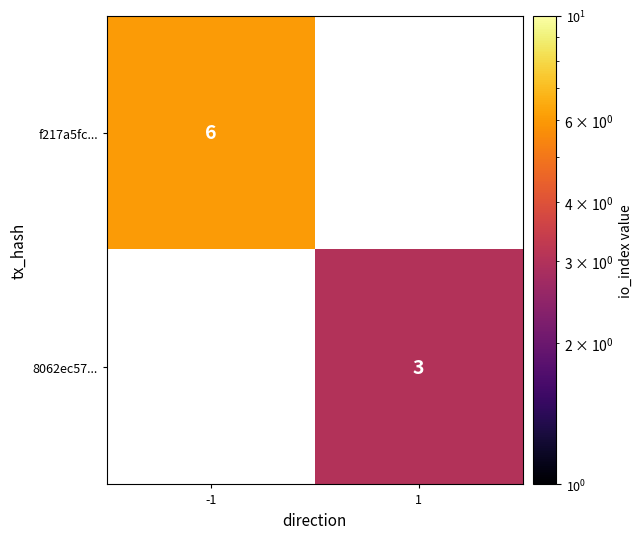

True or false: f217a5fc... has a value of 6 at -1.

True